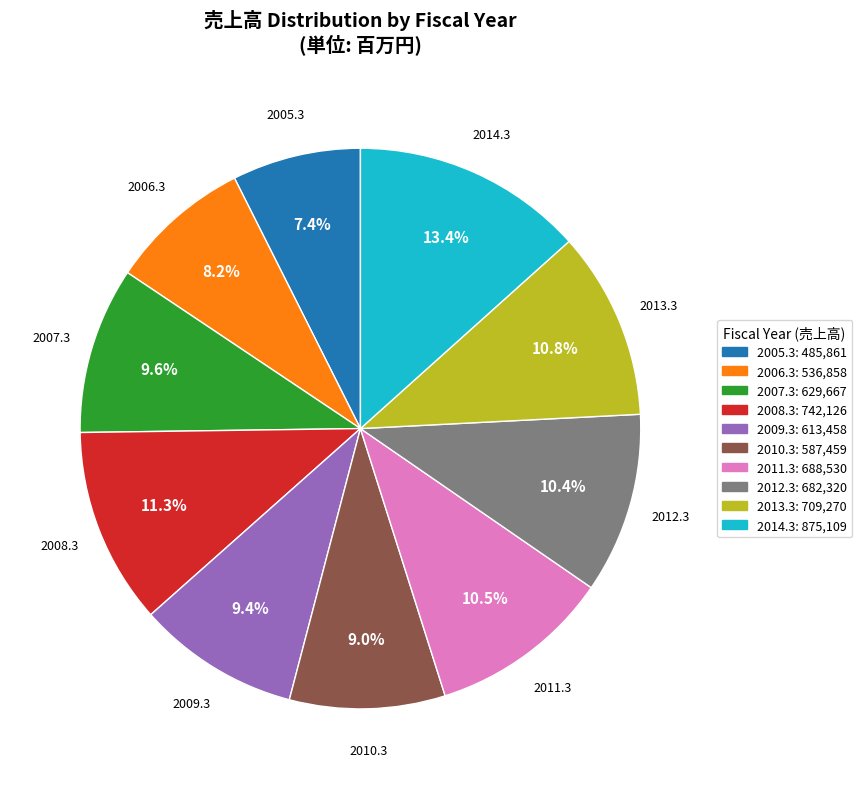

Which category has the biggest portion of the pie?

2014.3